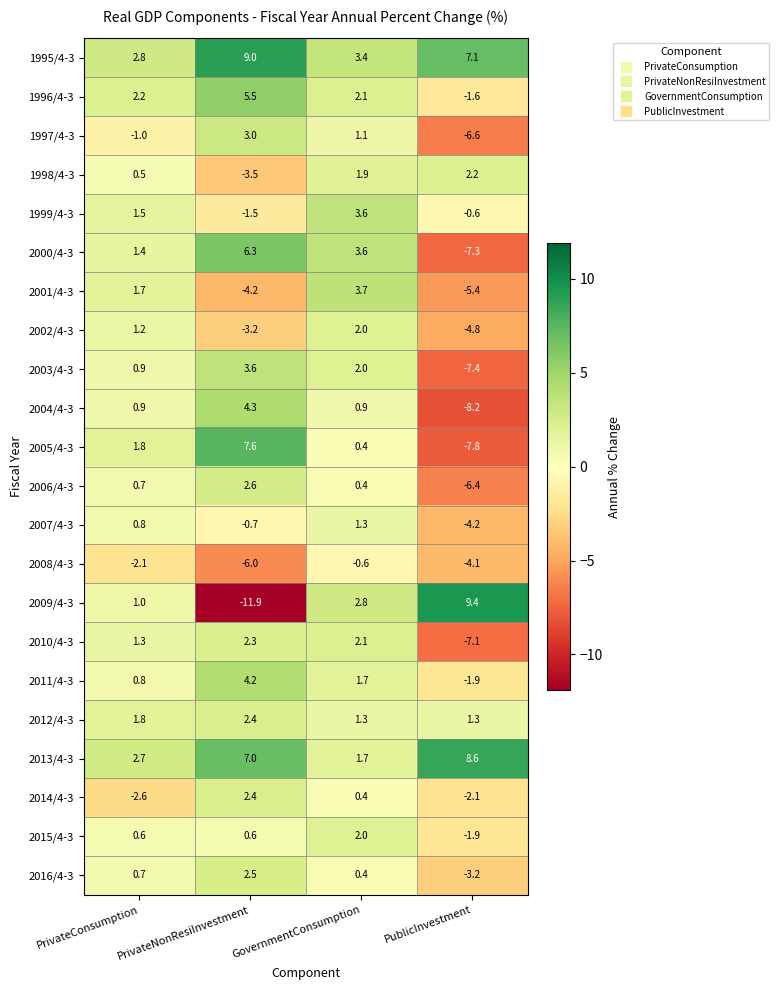

Where is 2009/4-3 nearest to the value -1?

PrivateConsumption